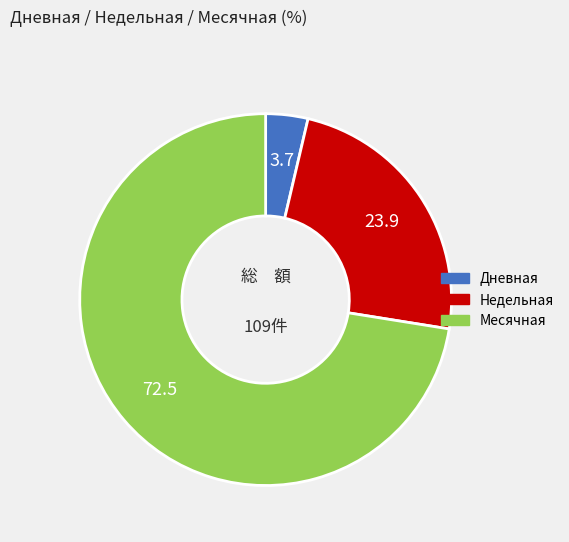

Which category has the smallest portion of the pie?

Дневная